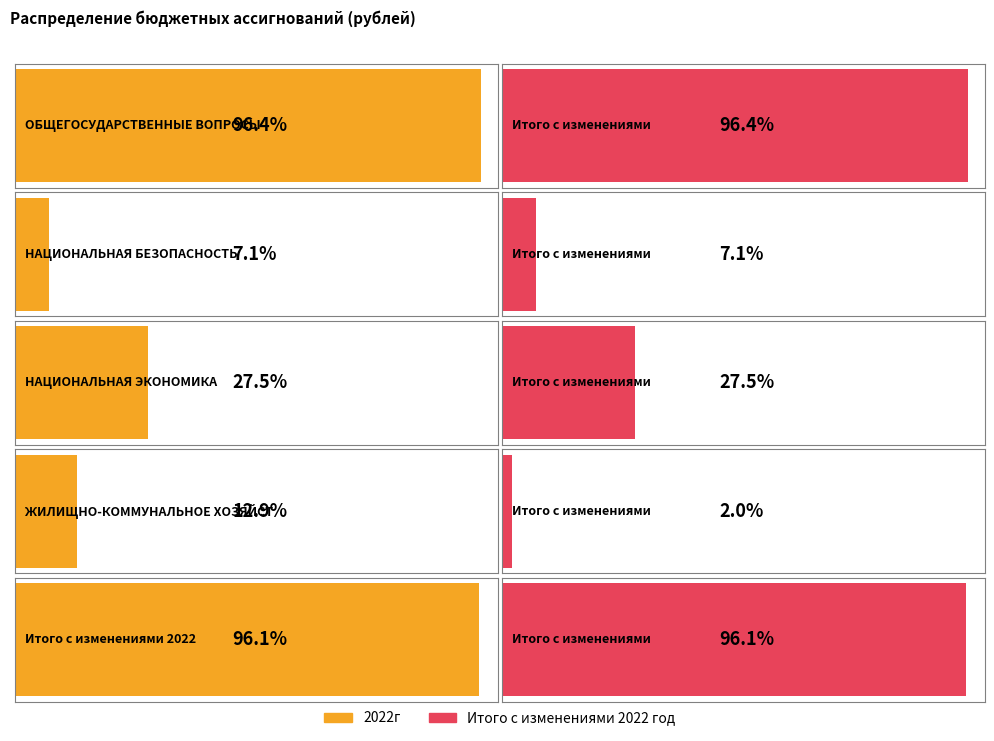

Reading left to right, what are all the values shown in this chart?

2022г: ОБЩЕГОСУДАРСТВЕННЫЕ ВОПРОСЫ=53020041.0	НАЦИОНАЛЬНАЯ БЕЗОПАСНОСТЬ=3902700.0	НАЦИОНАЛЬНАЯ ЭКОНОМИКА=15139760.0	ЖИЛИЩНО-КОММУНАЛЬНОЕ ХОЗЯЙСТВО=7087387.8	Итого с изменениями 2022=52836268.2
Итого с изменениями 2022 год: ОБЩЕГОСУДАРСТВЕННЫЕ ВОПРОСЫ=53020041.0	НАЦИОНАЛЬНАЯ БЕЗОПАСНОСТЬ=3902700.0	НАЦИОНАЛЬНАЯ ЭКОНОМИКА=15139760.0	ЖИЛИЩНО-КОММУНАЛЬНОЕ ХОЗЯЙСТВО=1087387.8	Итого с изменениями 2022=52836268.2